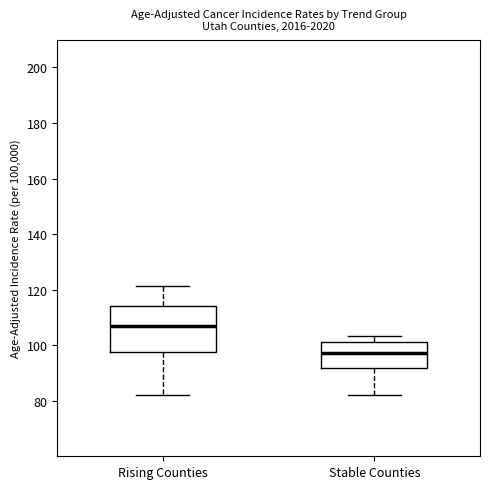

Where does the upper whisker of the box for Stable Counties end on the y-axis? The values are not printed on the chart, so give them approximately, as read against the axis.

104